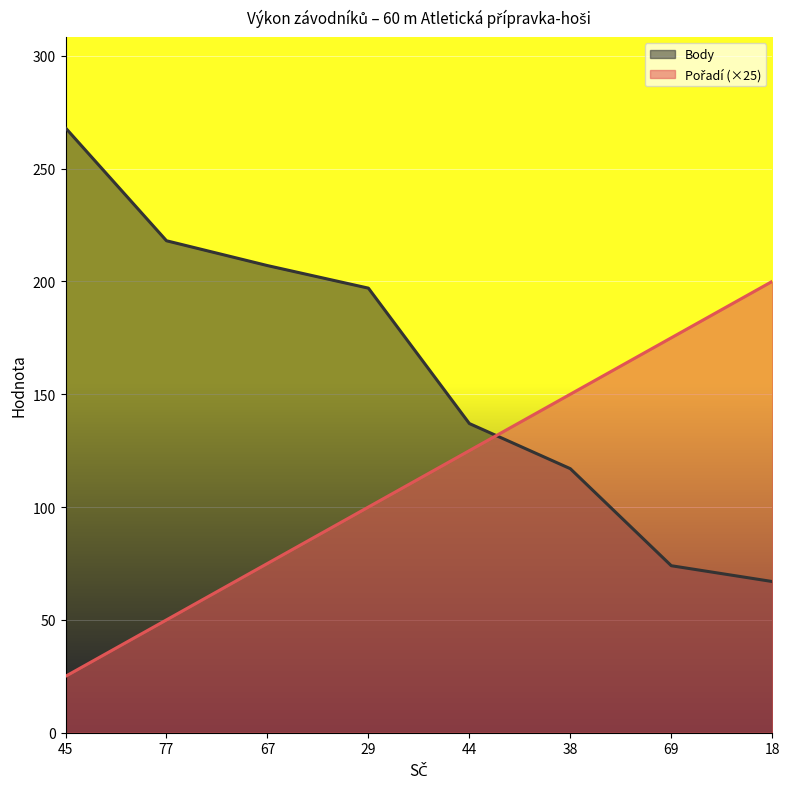

Which category has the highest value in the Body series?

45